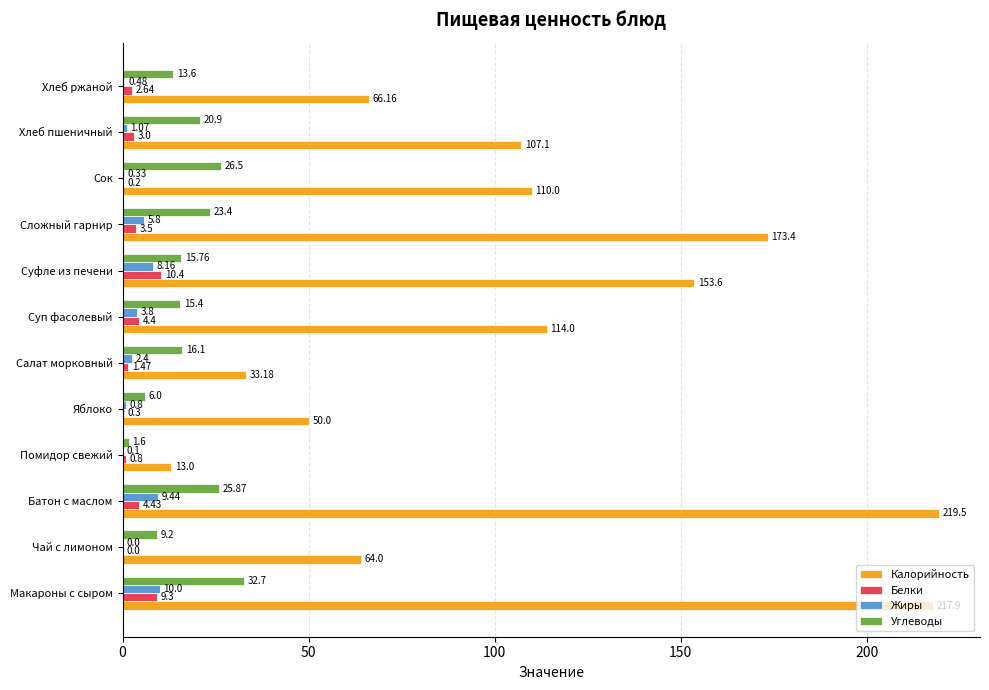

At which label is Белки closest to 5?

Батон с маслом